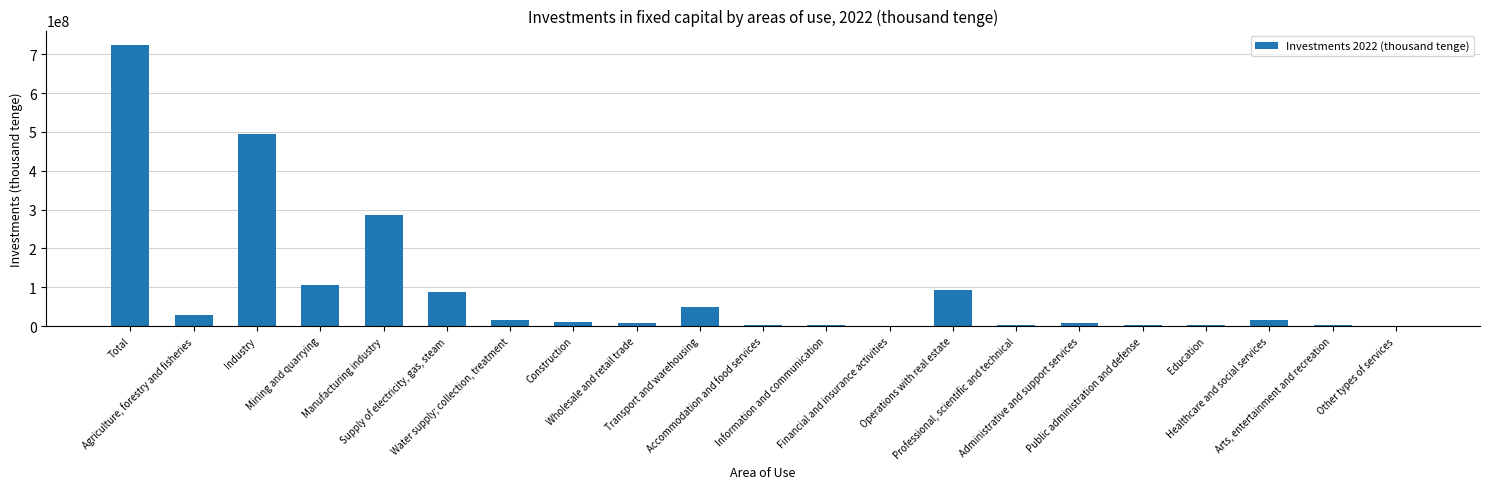

At which label does the data first exceed 11003057?

Total